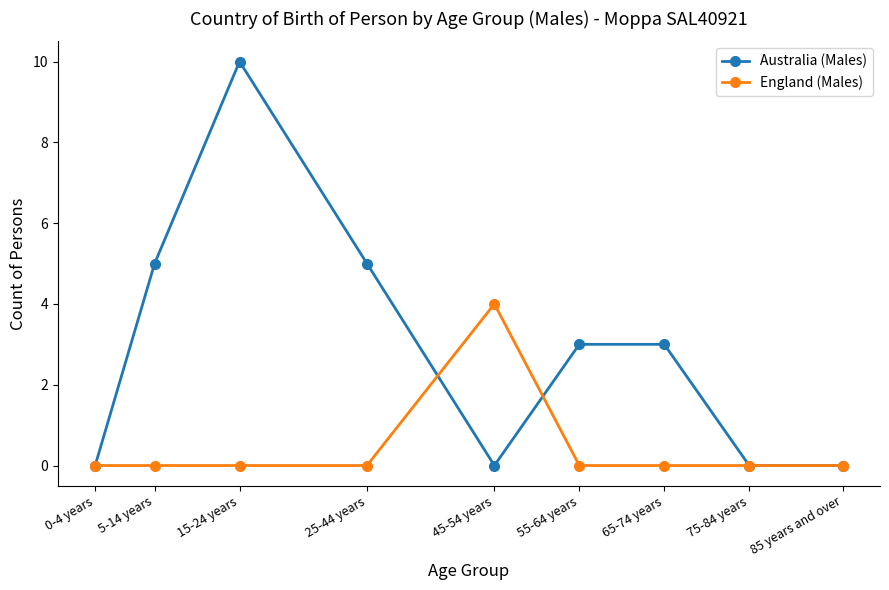

Which series changed the most between 55-64 years and 85 years and over?

Australia (Males)